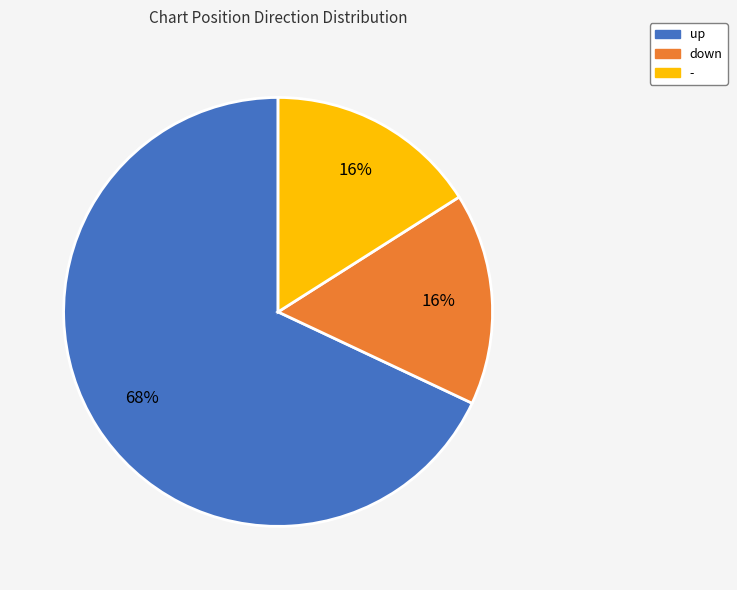

Is the sum of up and down greater than half?

Yes